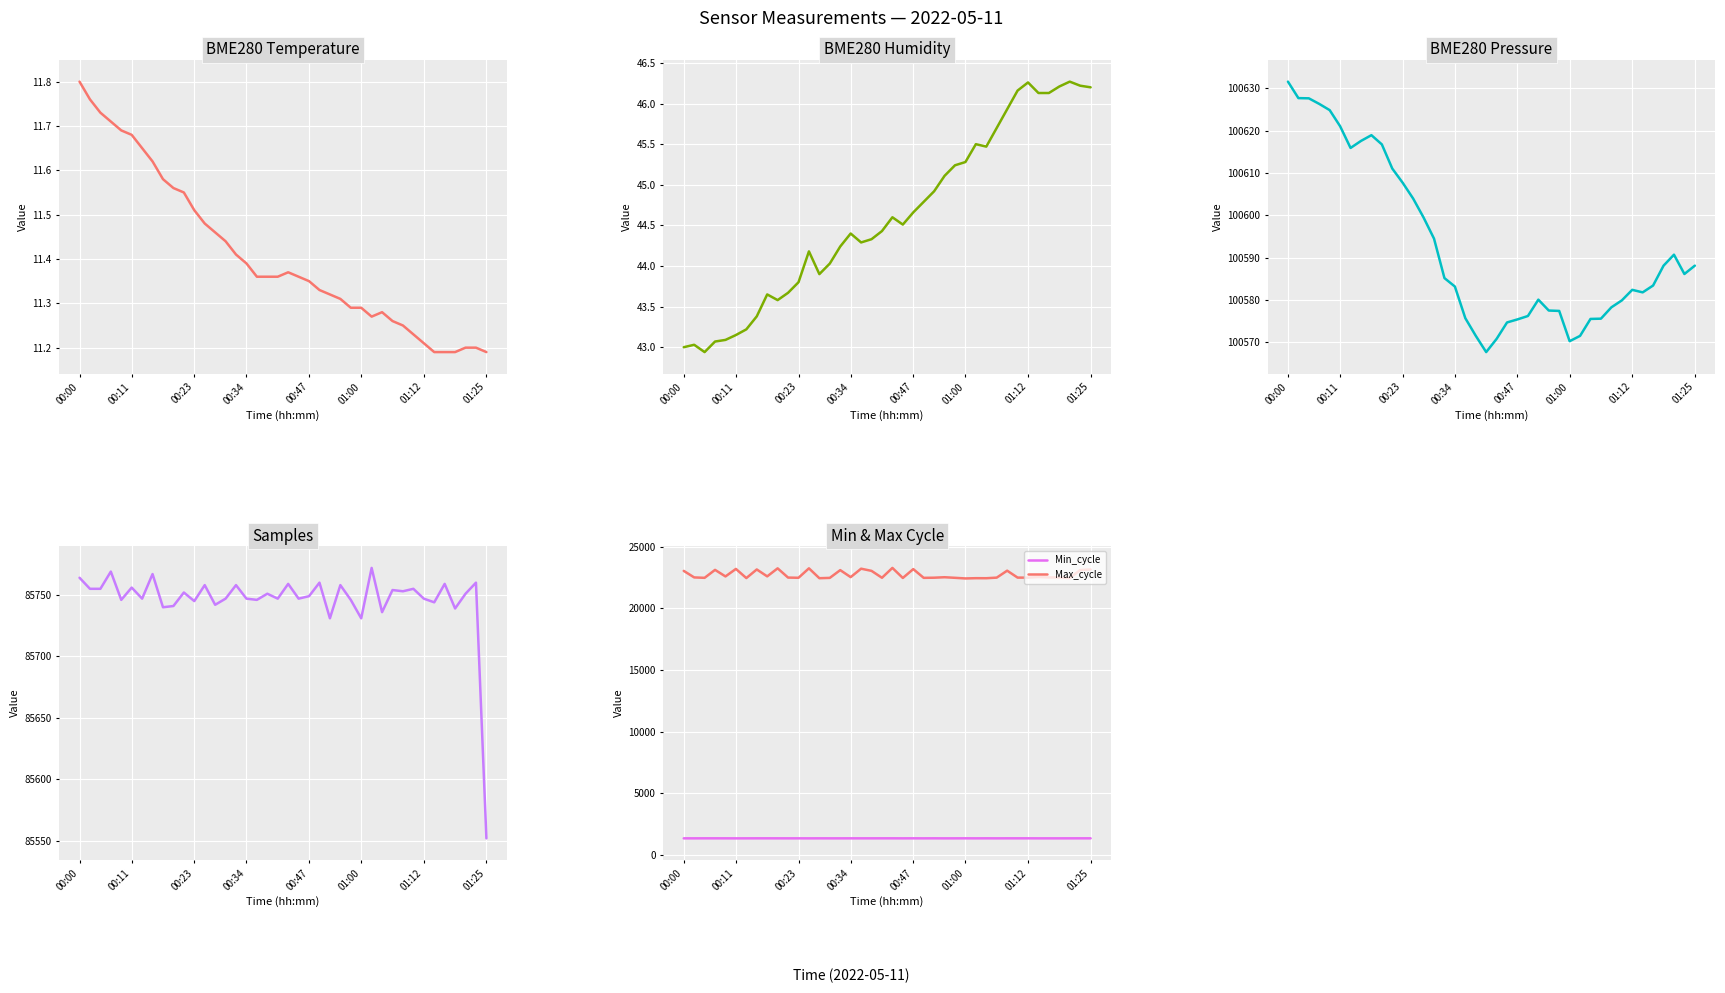

The Max_cycle series shows 35091.4 at 18. True or false?

False